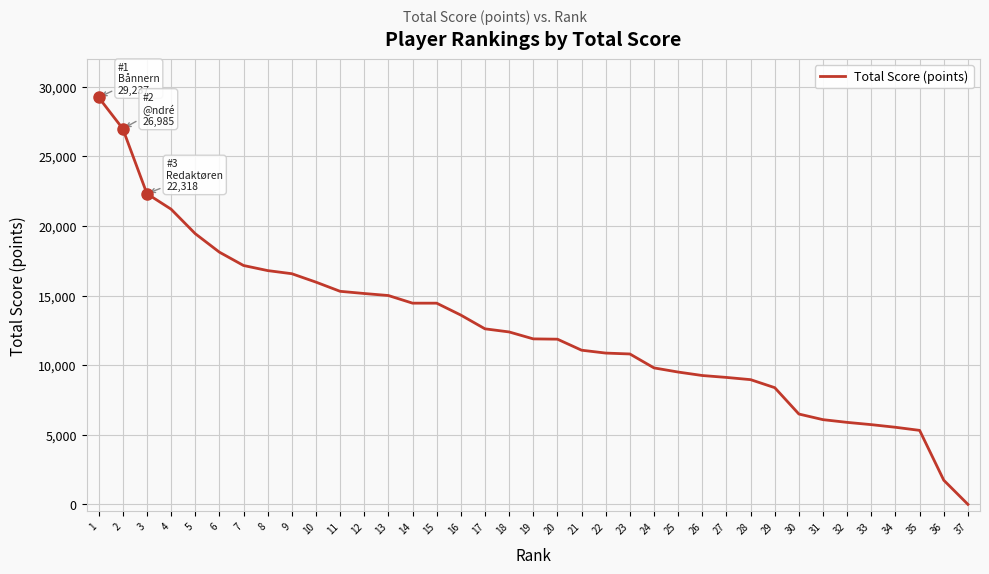

Is it true that the value at 3 is 22318?

True